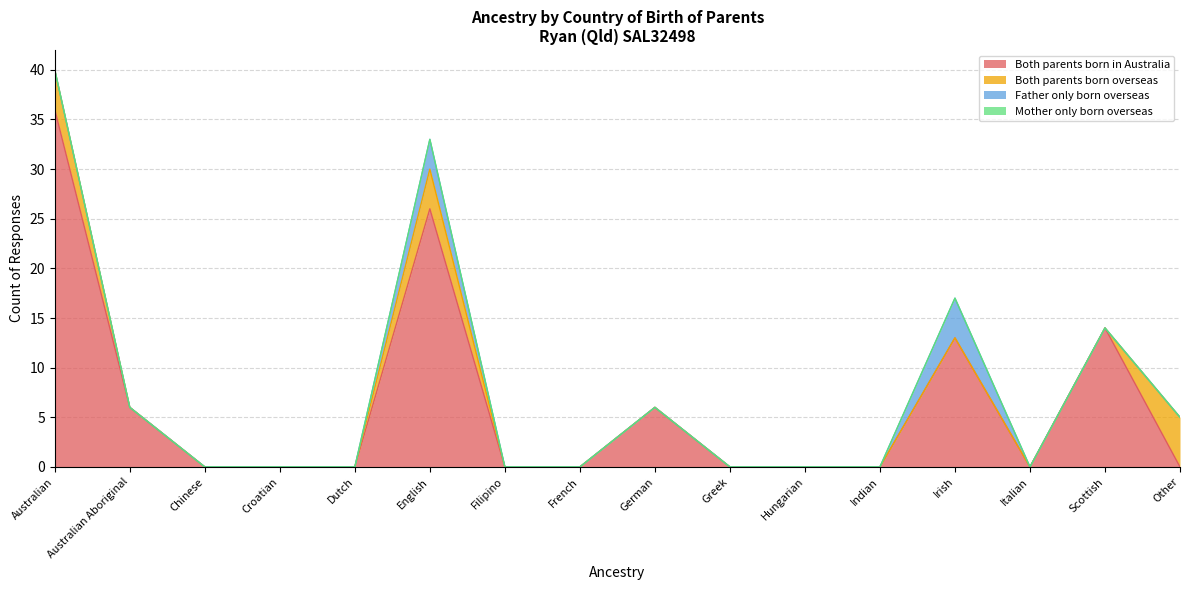

Which category has the highest value across all series?

Australian